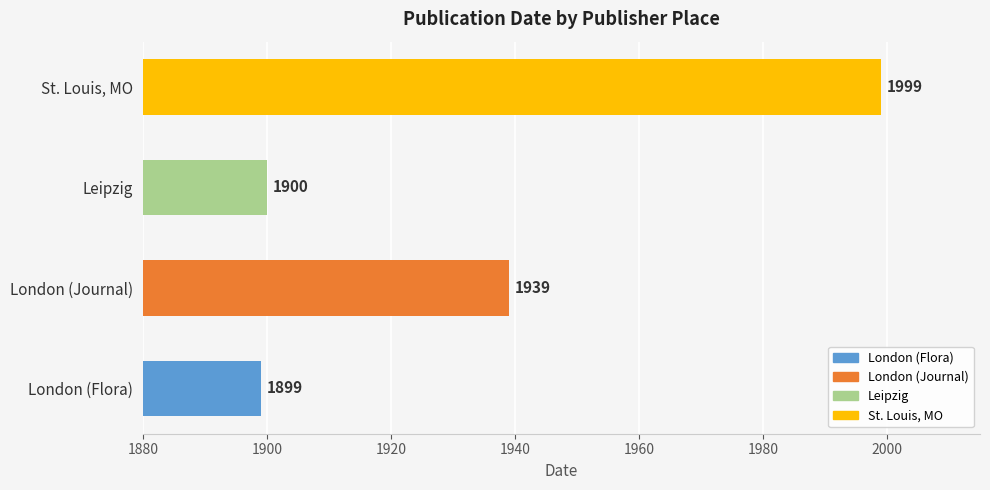

What is the average value?

1934